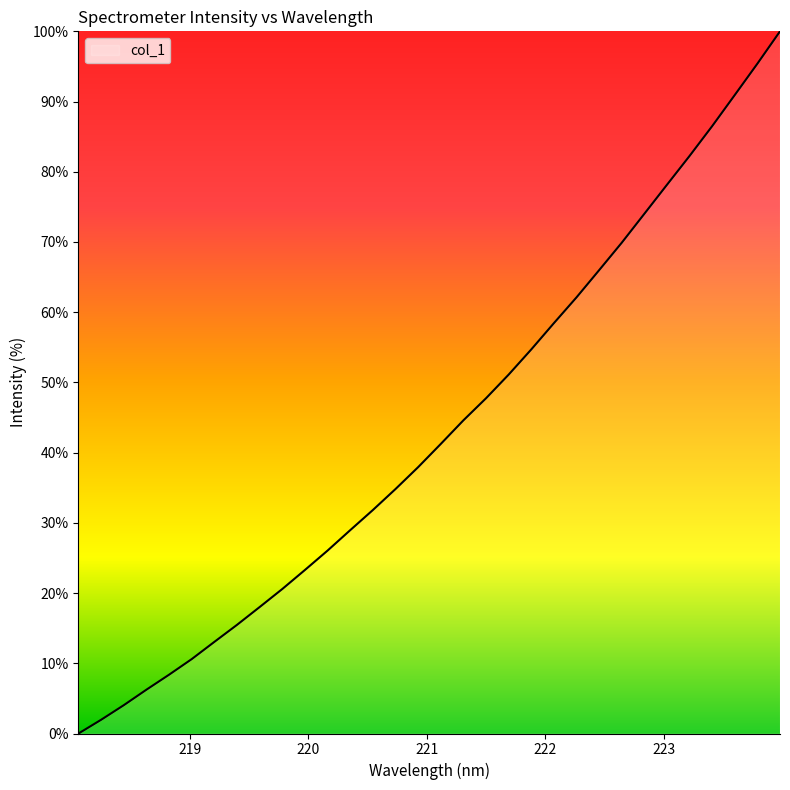

What is the difference between the maximum and minimum values?

100.0